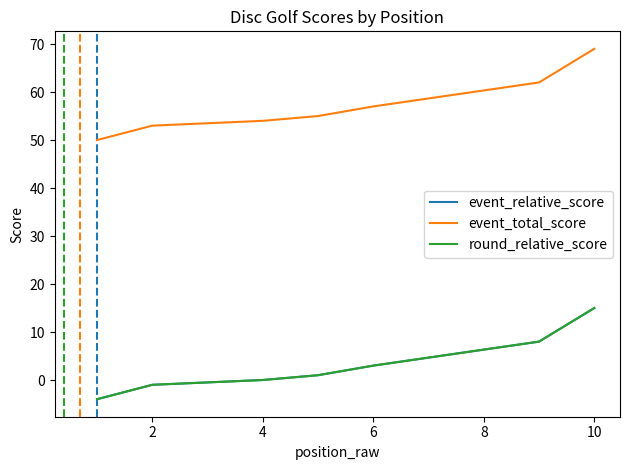

Between 9 and 0, which is larger?

9